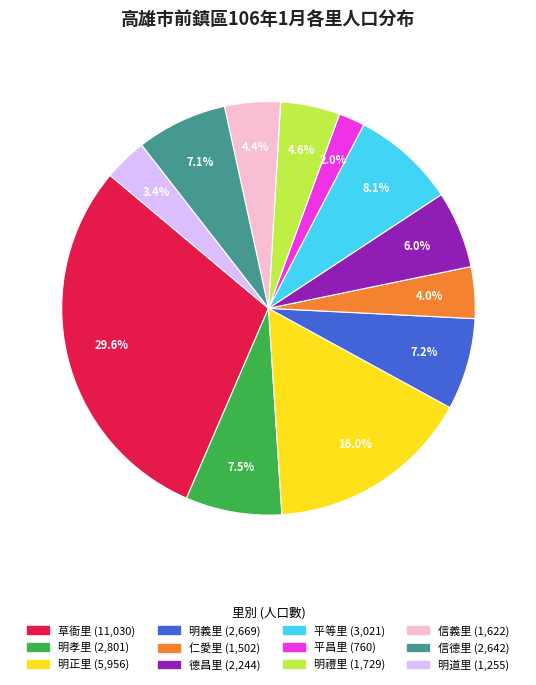

To the nearest percent, what is the average slice percentage?

8%